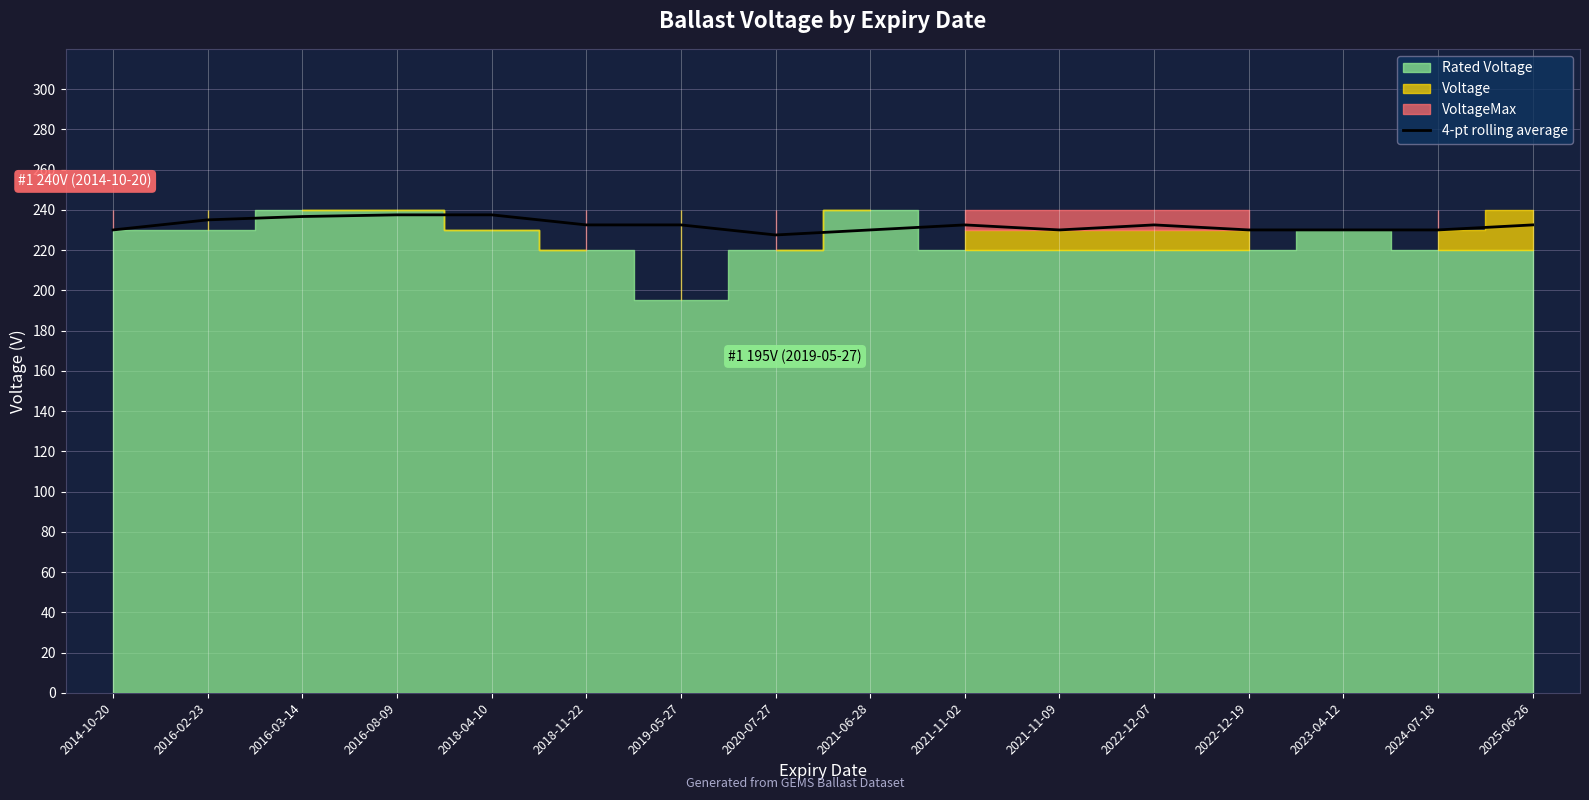

What is the label of the 3rd point from the right?

2023-04-12